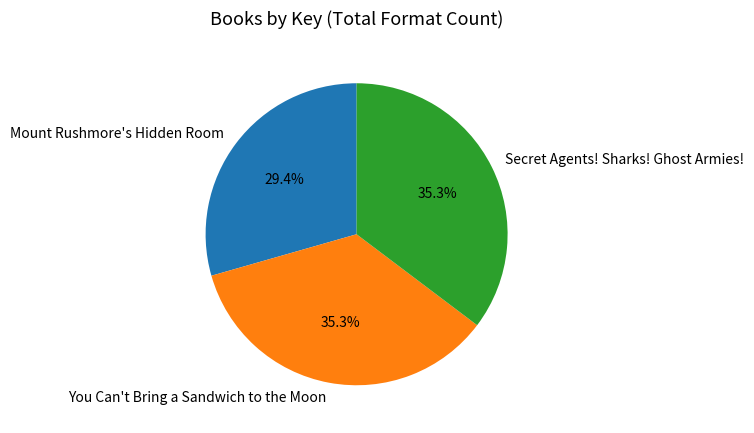

How many slices are in this pie chart?

3